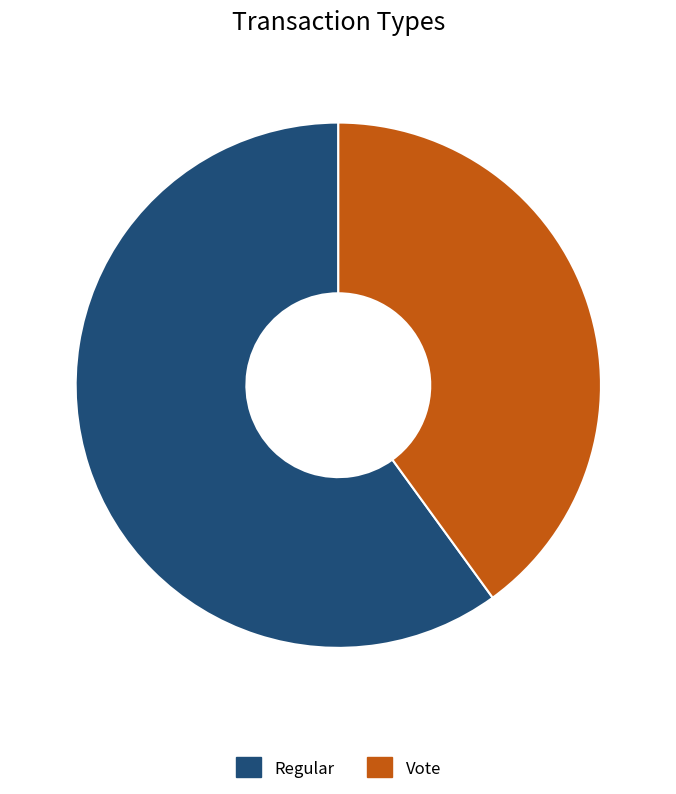

Is there any slice that represents more than half of the pie?

Yes